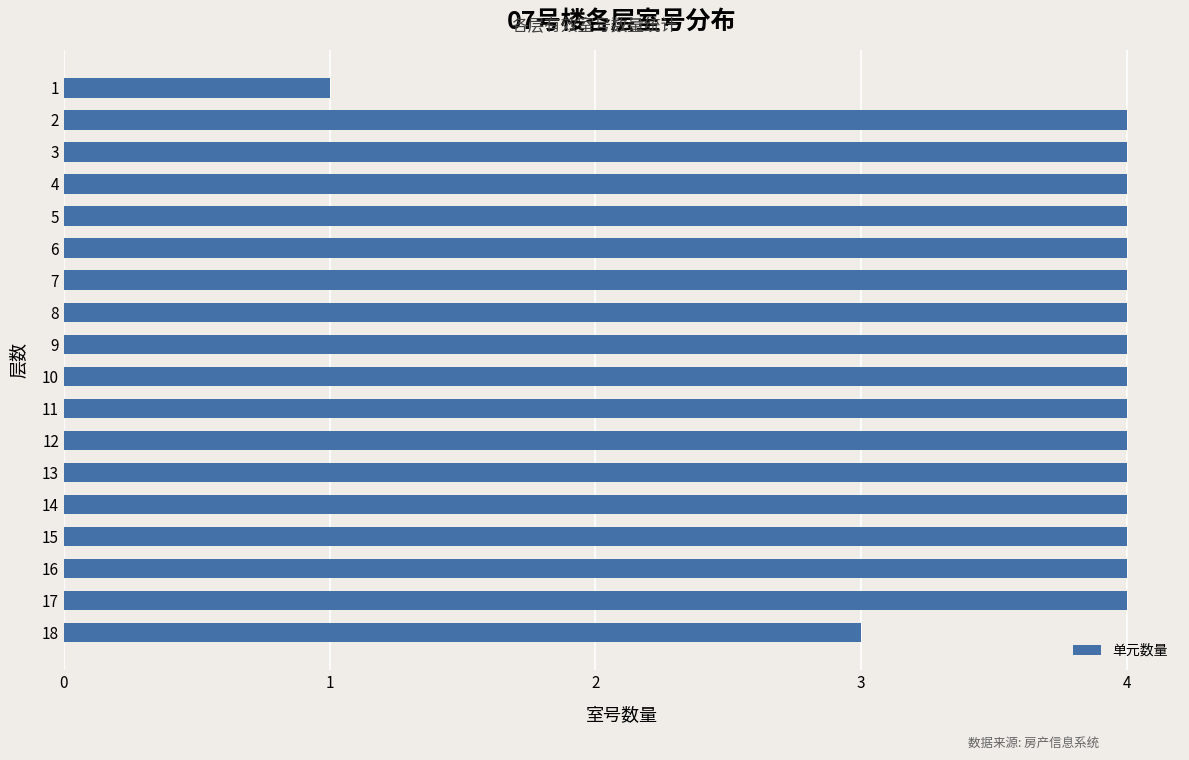

What is the approximate value at 3?

4